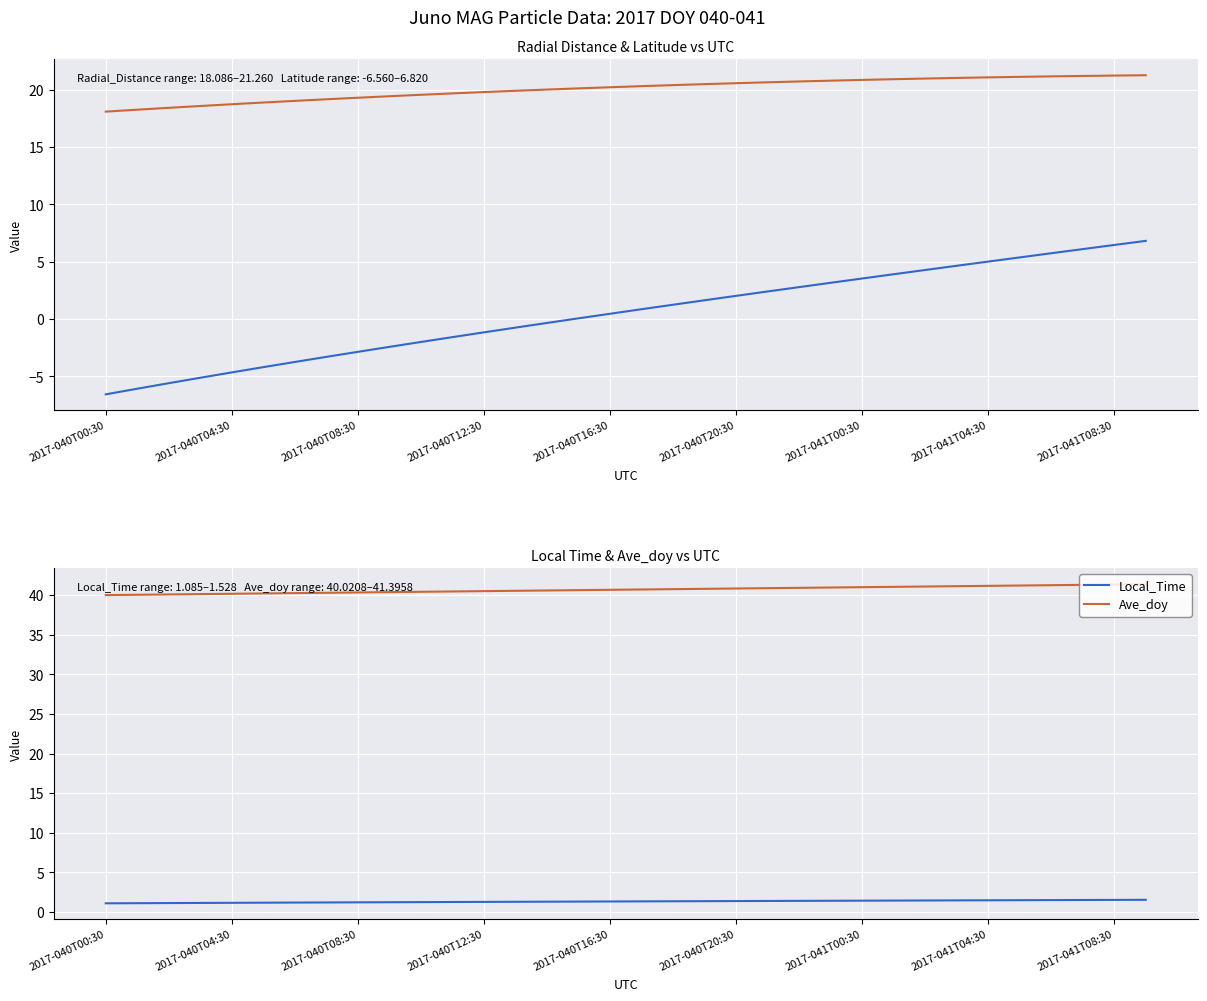

True or false: Local_Time and Ave_doy intersect in this chart.

False